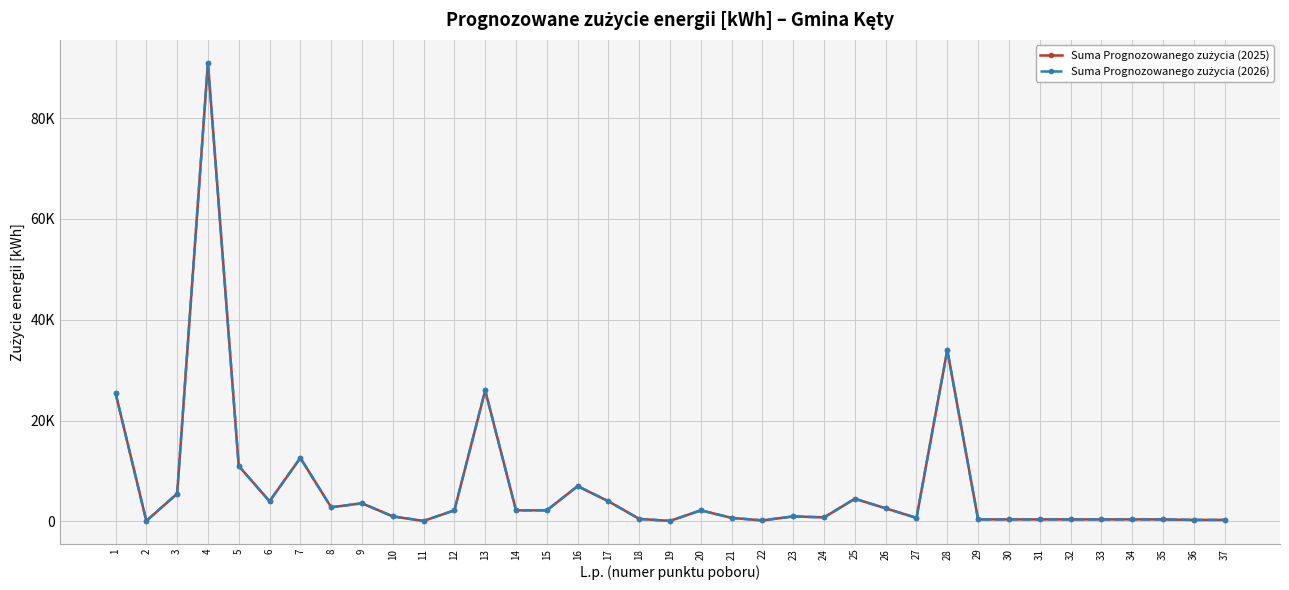

Is the value of Suma Prognozowanego zużycia (2026) at 16 greater than the value of Suma Prognozowanego zużycia (2025) at 36?

Yes